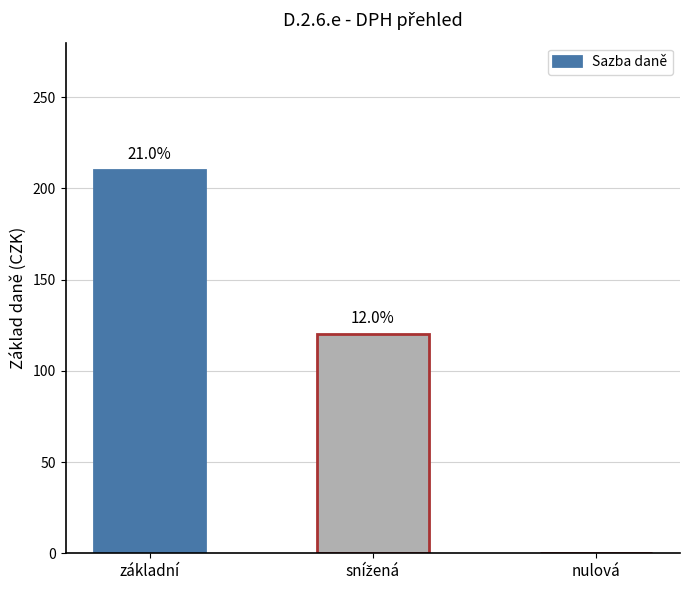

What is the approximate value at snížená?

120